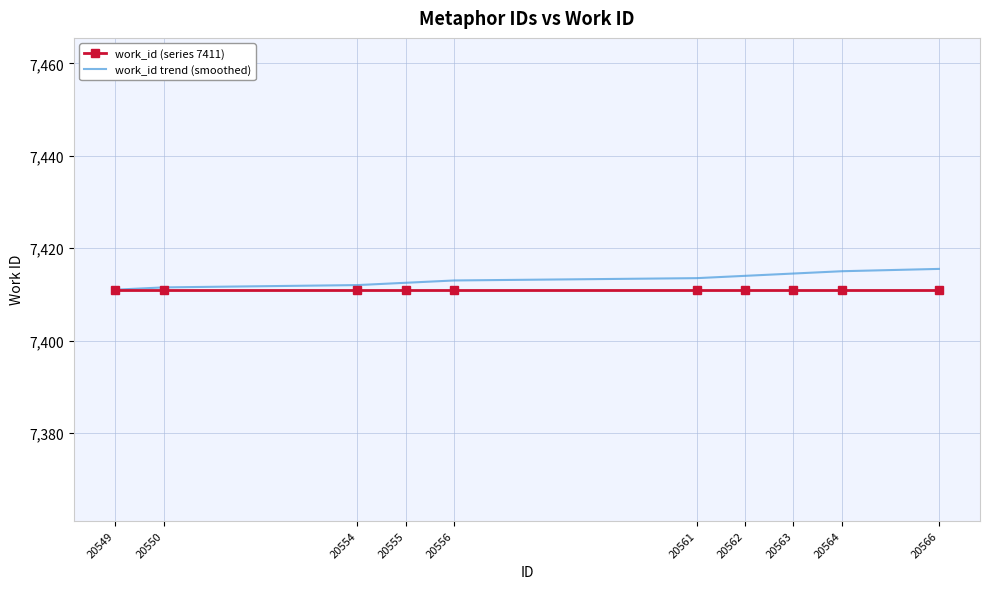

What is the maximum value for work_id (series 7411)?

7411.0